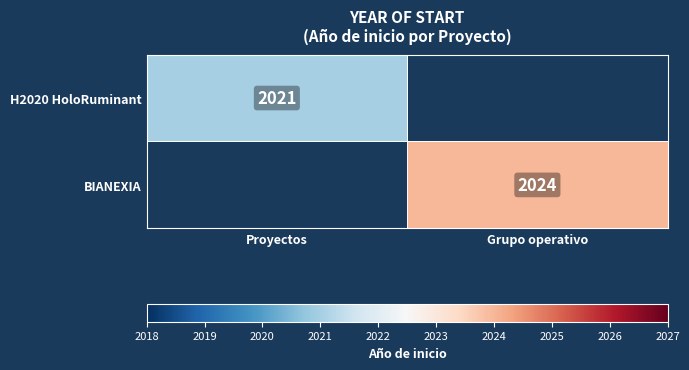

True or false: BIANEXIA has a value of 3244 at Grupo operativo.

False